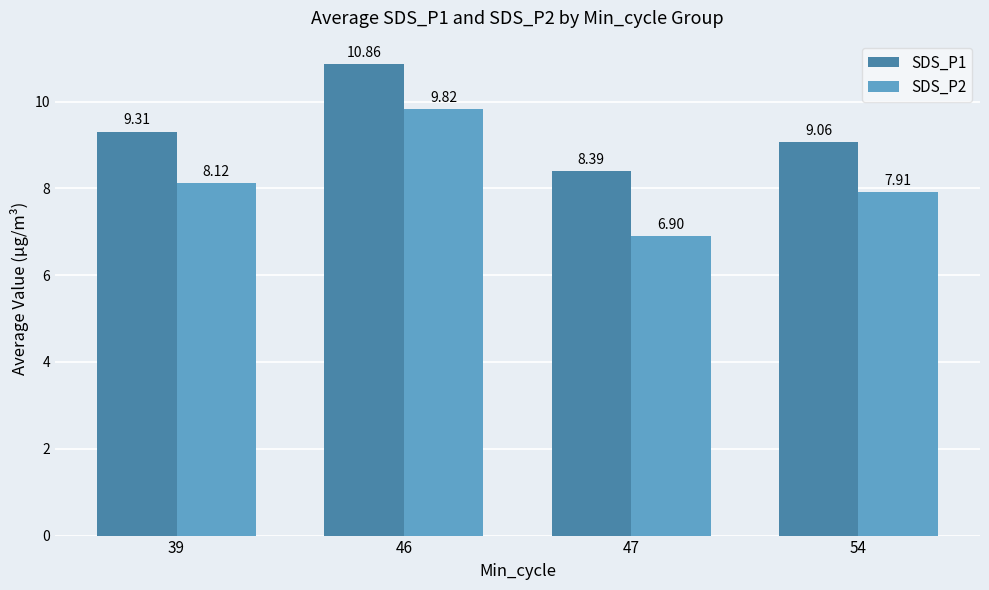

How many values in the SDS_P2 series are below 8?

2